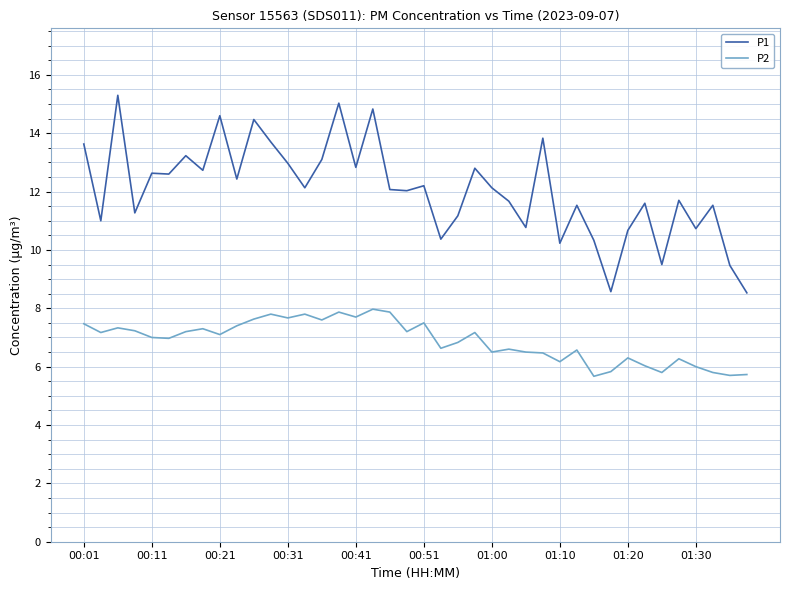

Which series has the largest total across all categories?

P1